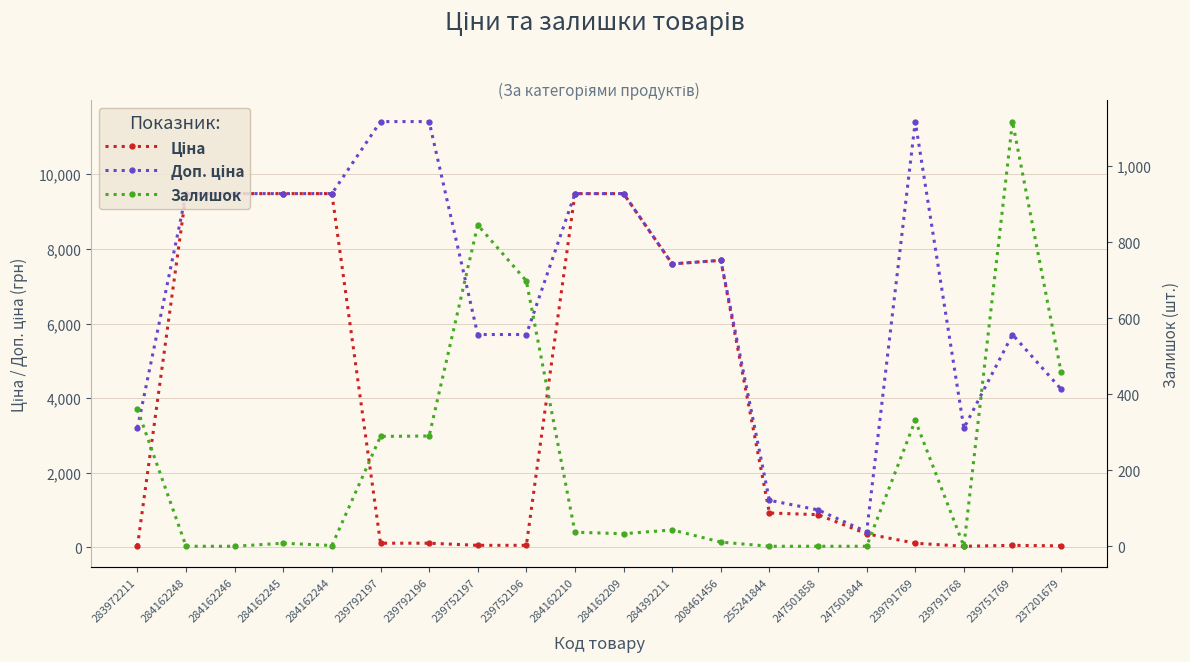

What is the label of the 9th point from the left?

239752196